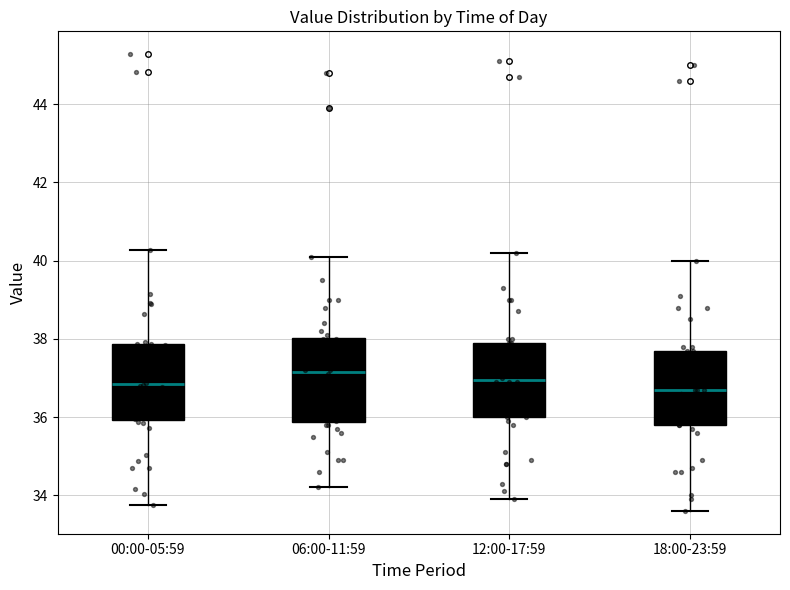

Comparing the boxes themselves (not the whiskers), which one is the tallest?

06:00-11:59